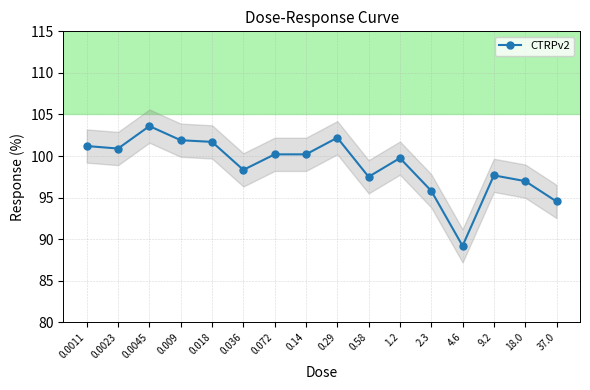

Reading left to right, what are all the values shown in this chart?

101.2	100.9	103.6	101.9	101.7	98.3	100.2	100.2	102.2	97.5	99.8	95.8	89.2	97.7	97.0	94.5